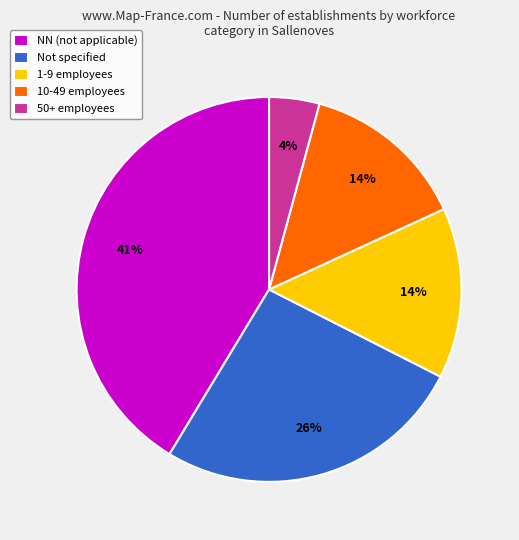

What percentage is the 50+ employees slice, to the nearest percent?

4%